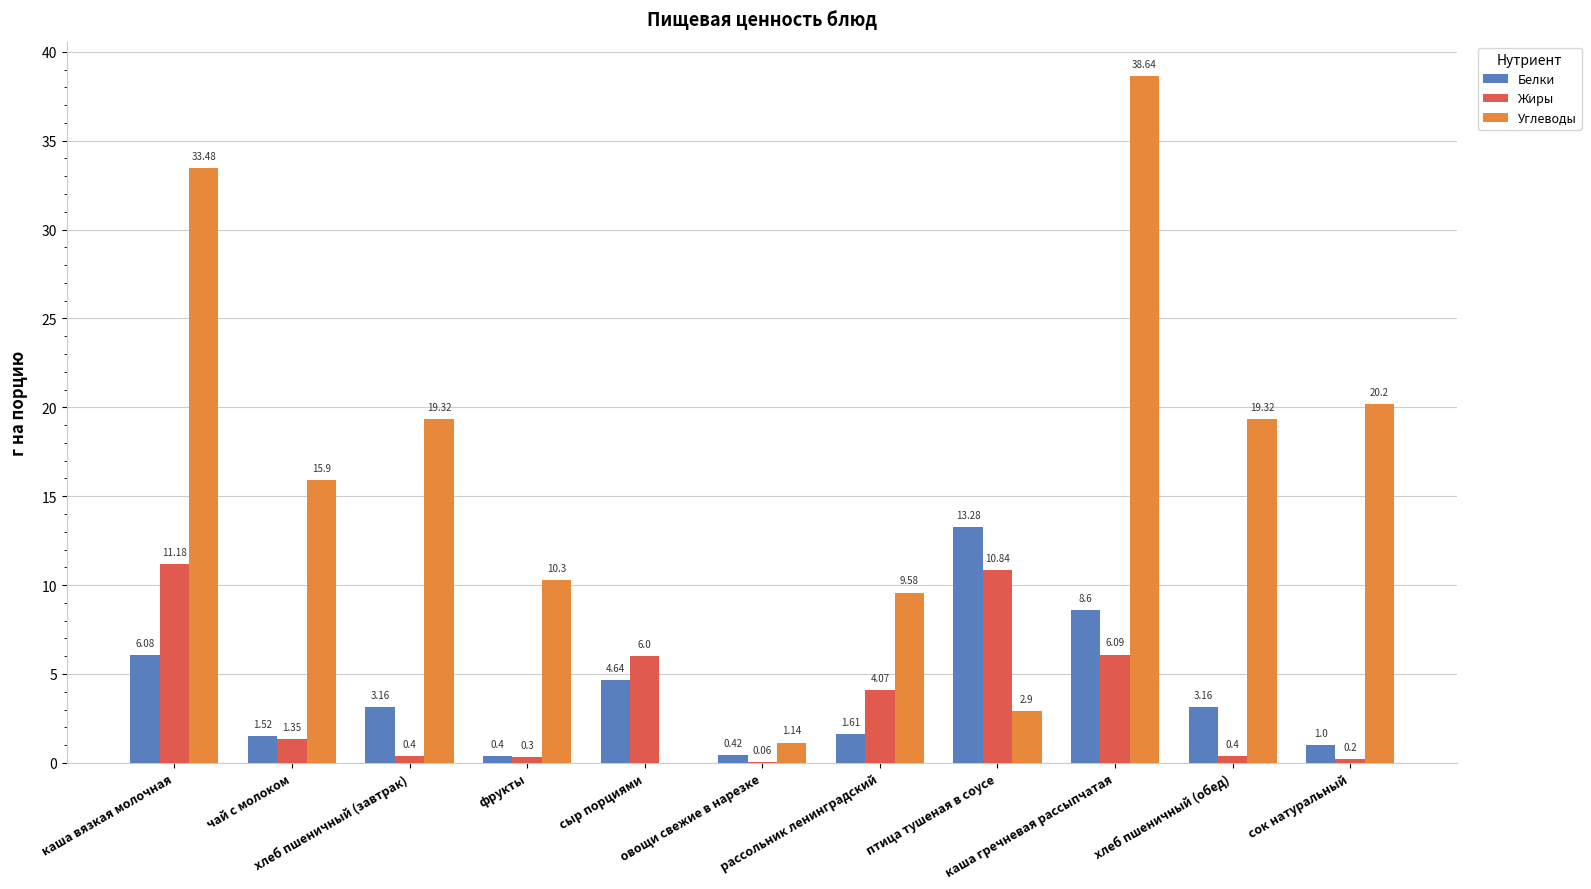

The value of Жиры at сыр порциями is 6.0. True or false?

True